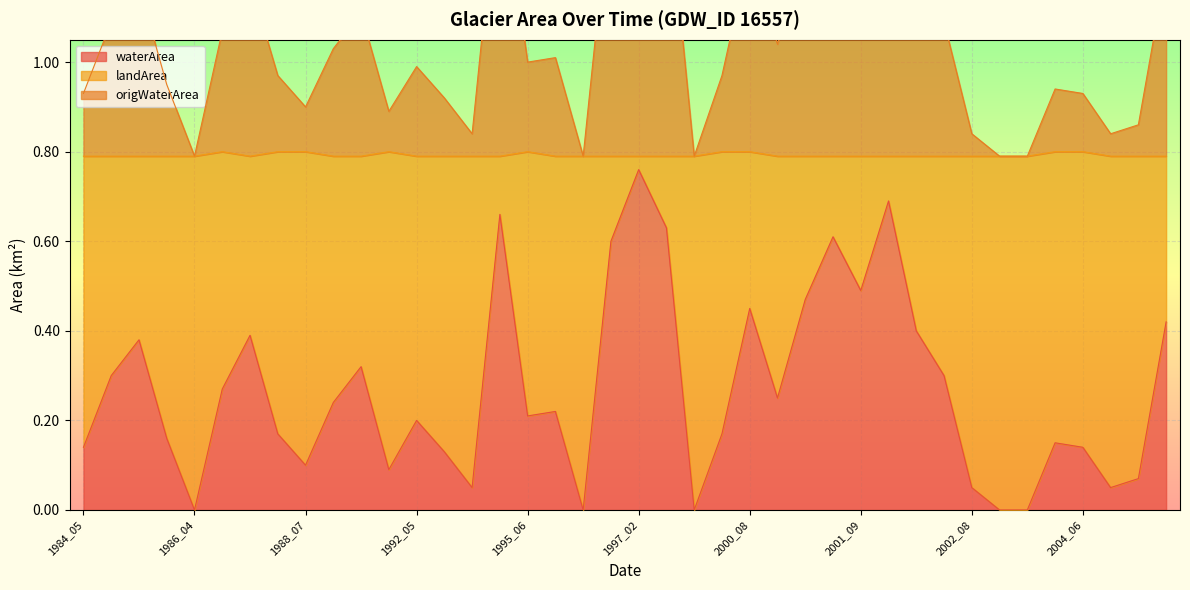

True or false: landArea has a value of 0.3 at 2006_06.

False